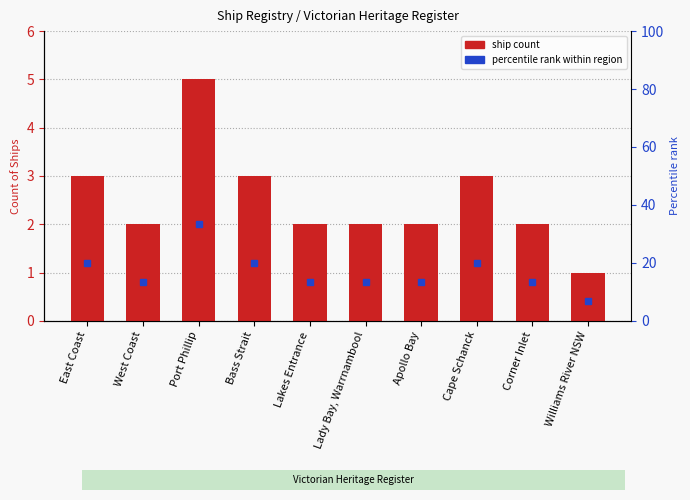

Reading left to right, what are all the values shown in this chart?

3	2	5	3	2	2	2	3	2	1